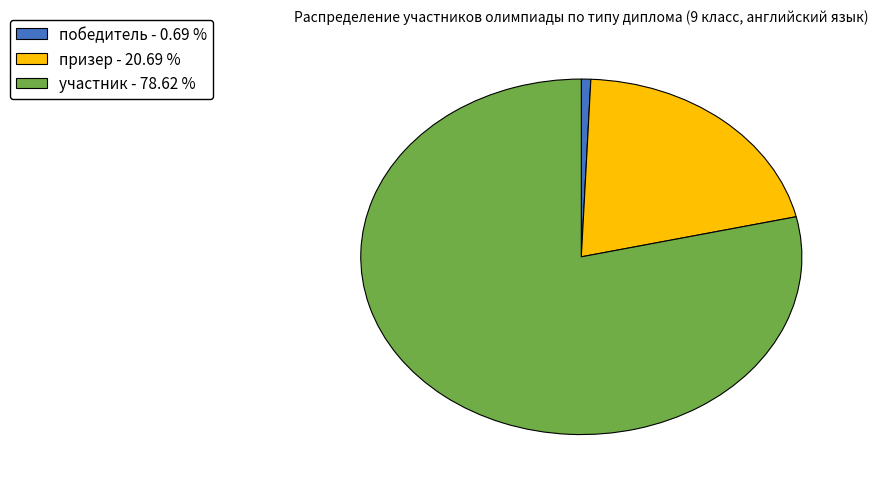

What is the smallest slice in the pie chart?

победитель